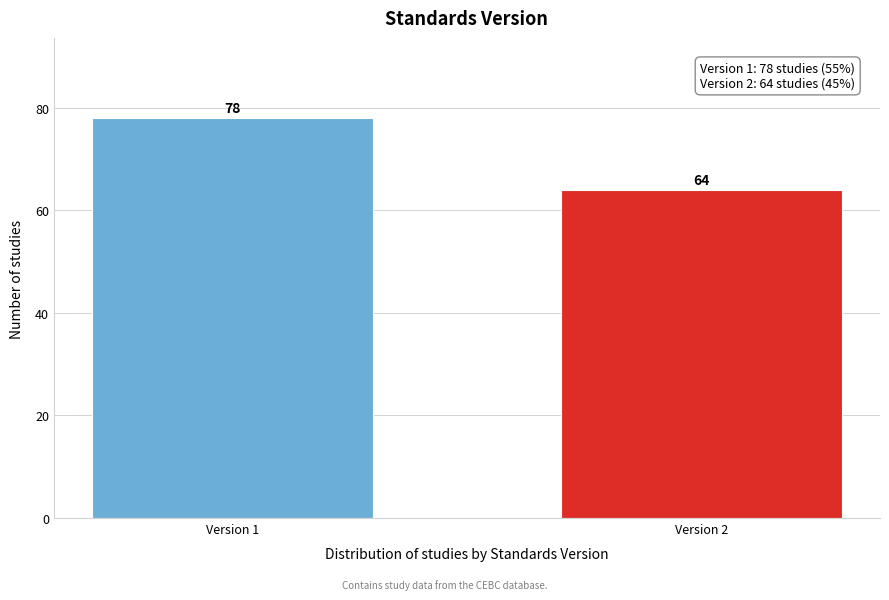

Reading right to left, list all the values displayed in this chart.

Version 2=64	Version 1=78